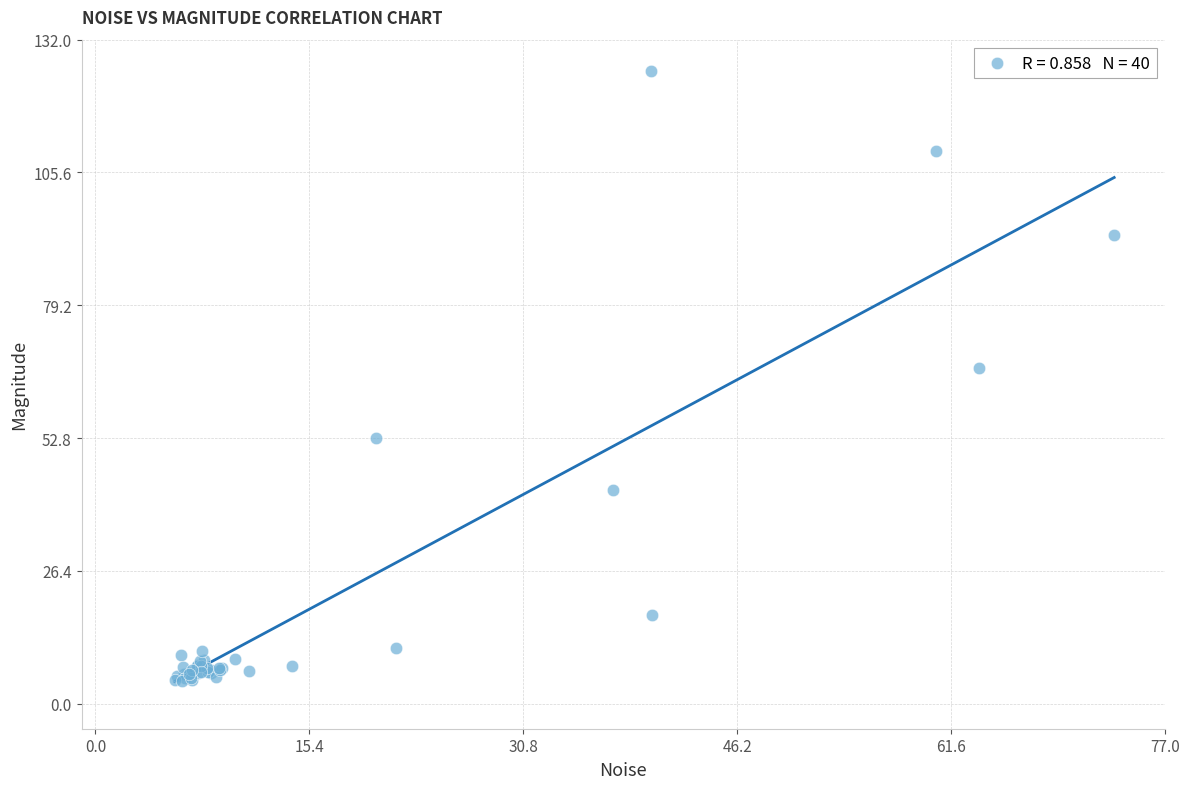

What Y value in the scatter plot is closest to 65?

66.6